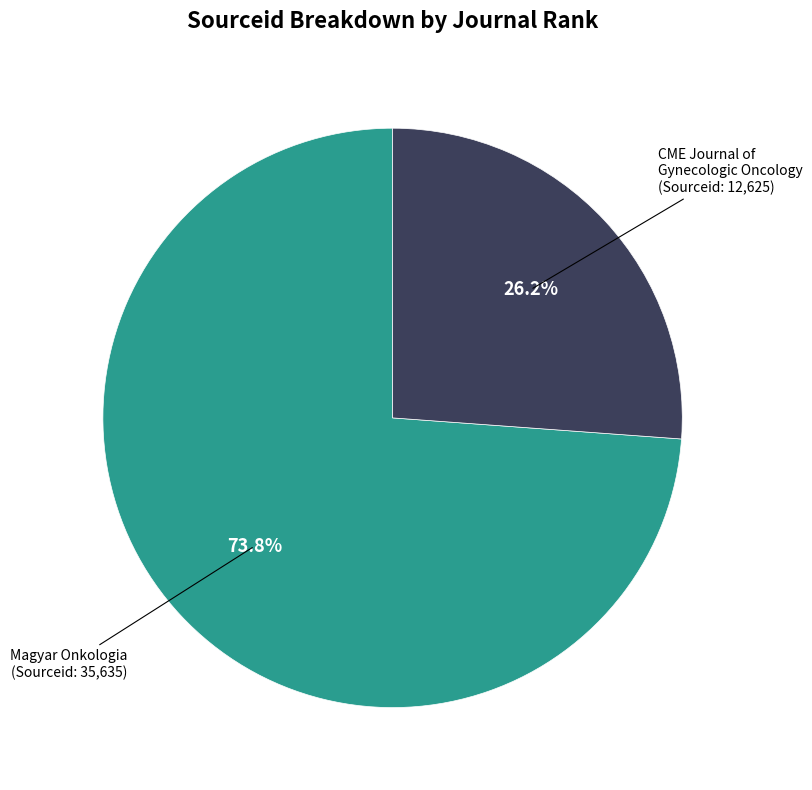

Does any single category account for the majority?

Yes